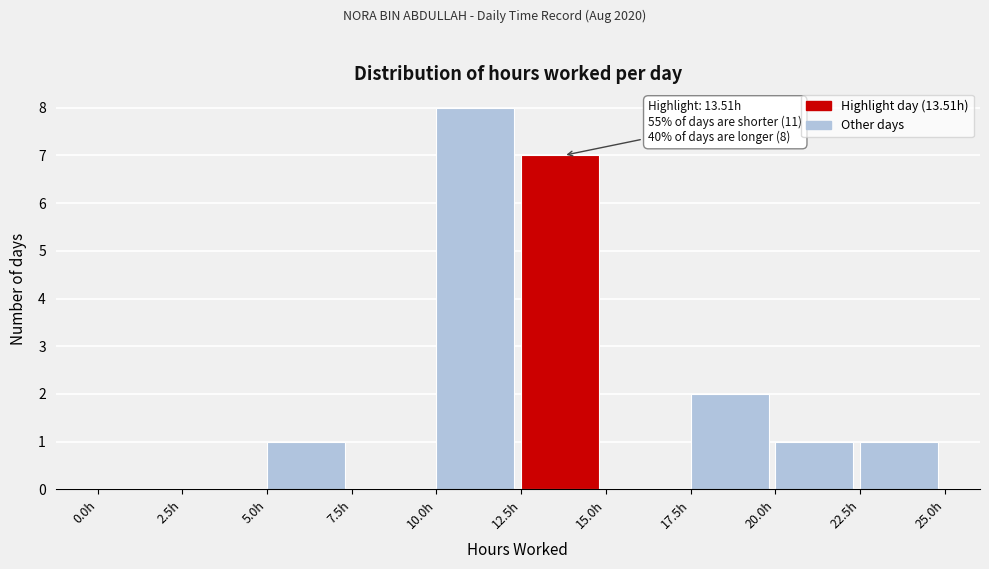

Over which range of the x-axis is the bar tallest?

10.0 to 12.5